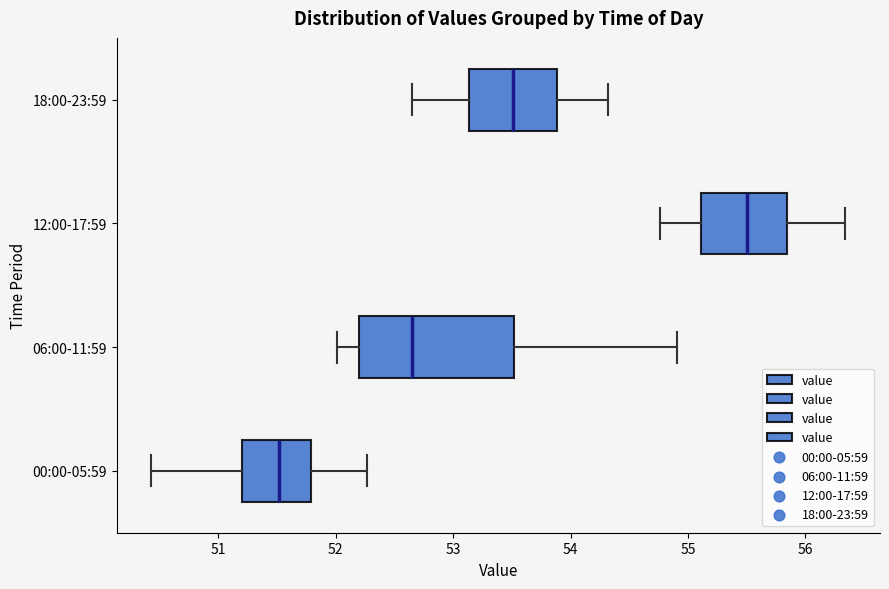

Reading bottom to top, read every box against the x-axis: the position of its median line, the range the box covers, and the ends of its whiskers. The values are not printed on the chart, so give them approximately, as read against the axis.

00:00-05:59: median 51.5, box 51.2 to 51.8, whiskers 50.4 to 52.3
06:00-11:59: median 52.6, box 52.2 to 53.5, whiskers 52.0 to 54.9
12:00-17:59: median 55.5, box 55.1 to 55.8, whiskers 54.8 to 56.3
18:00-23:59: median 53.5, box 53.1 to 53.9, whiskers 52.7 to 54.3